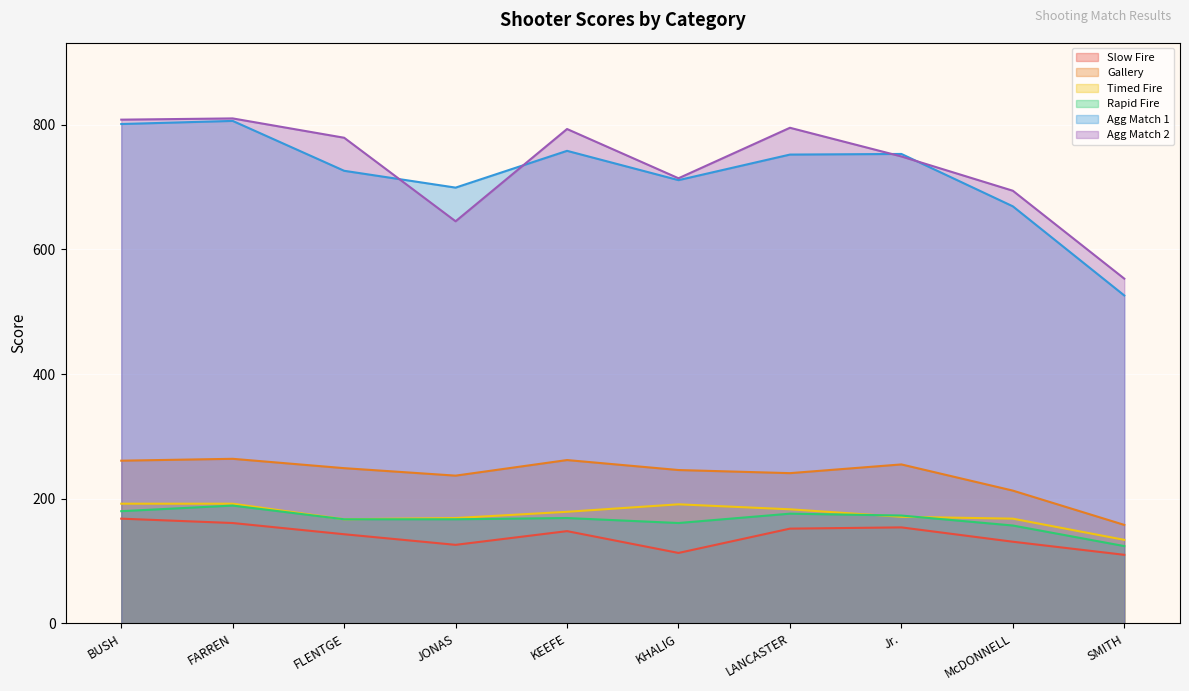

What is the lowest value of the Agg Match 1 series?

526